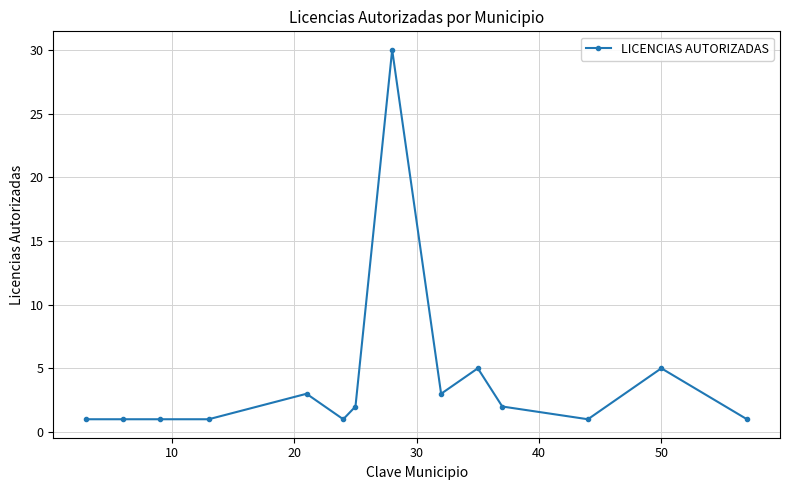

How many data points does each series have?

14